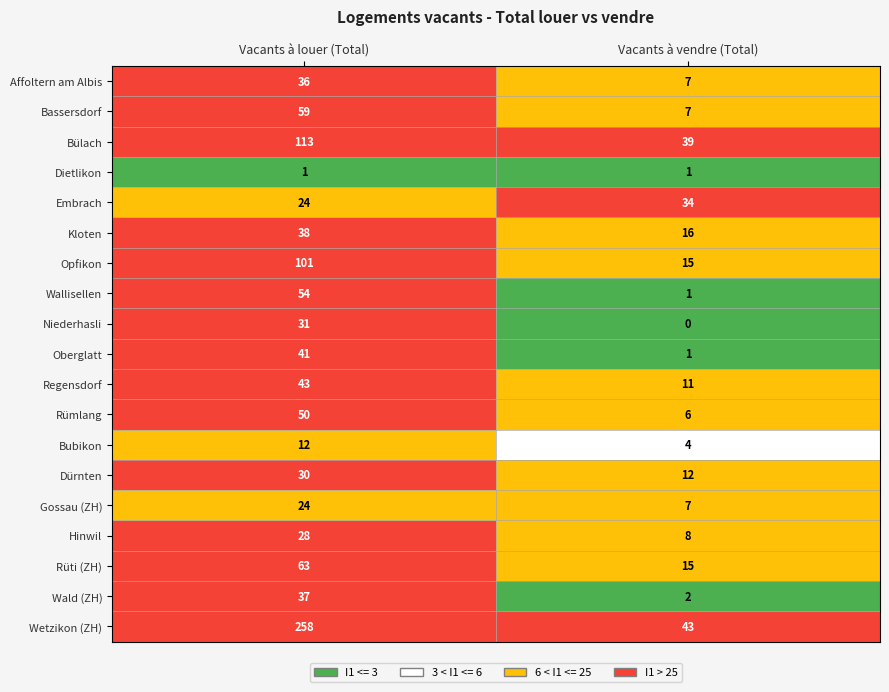

Between Vacants à louer (Total) and Vacants à vendre (Total), which series saw the biggest shift?

Wetzikon (ZH)